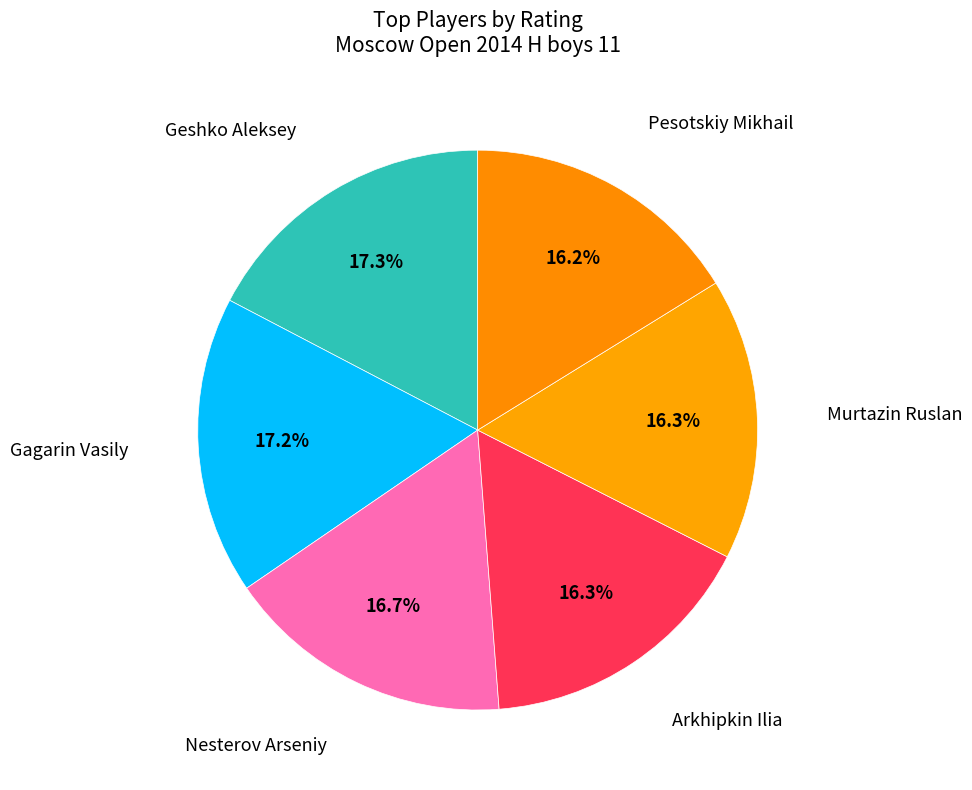

Count the number of slices in the pie.

6